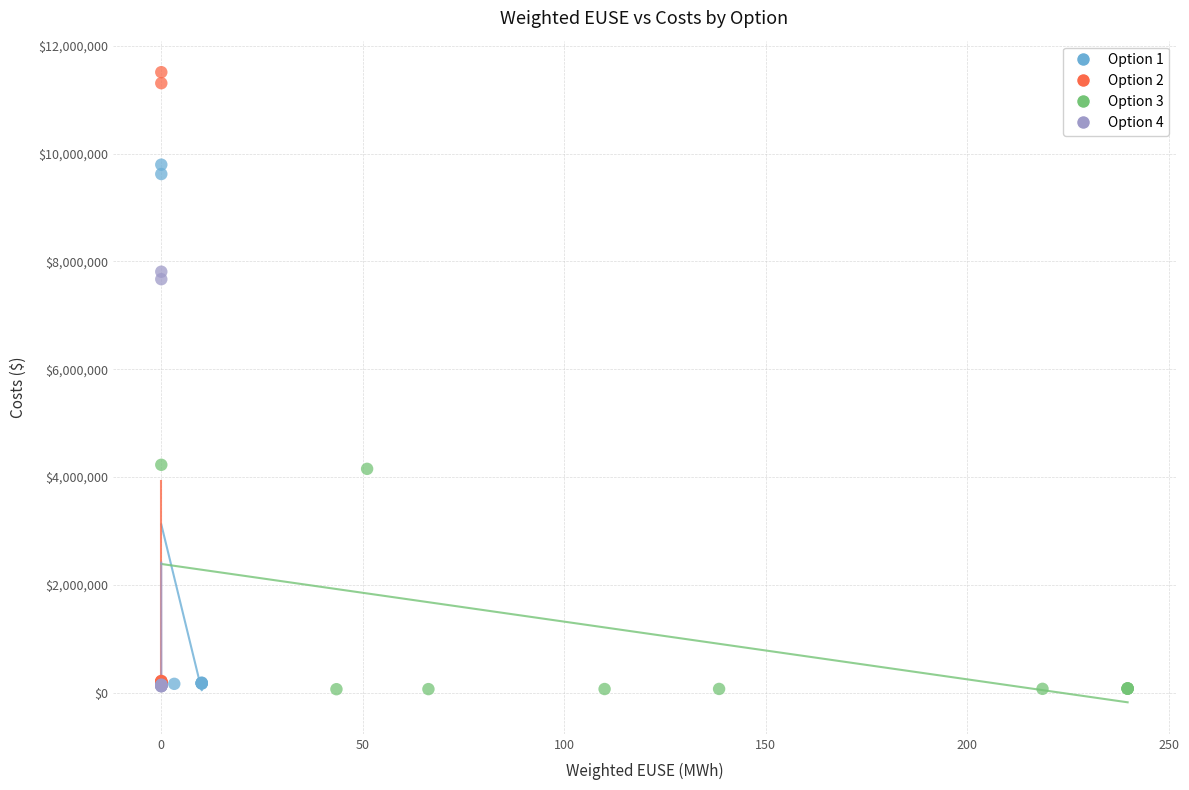

Which series contains the highest Y value?

Option 2